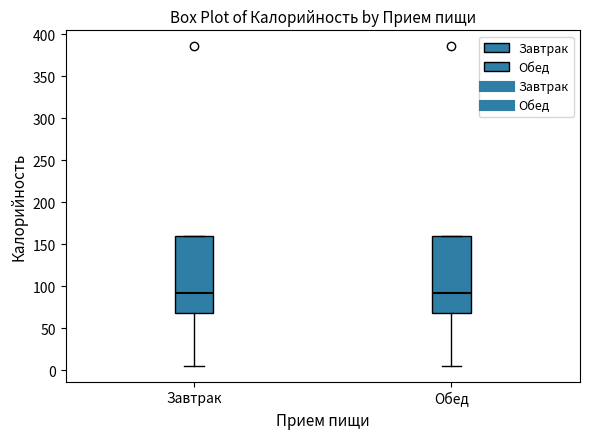

Reading left to right, read every box against the y-axis: the position of its median line, the range the box covers, and the ends of its whiskers. The values are not printed on the chart, so give them approximately, as read against the axis.

Завтрак: median 90, box 70 to 160, whiskers 5 to 160
Обед: median 90, box 70 to 160, whiskers 5 to 160